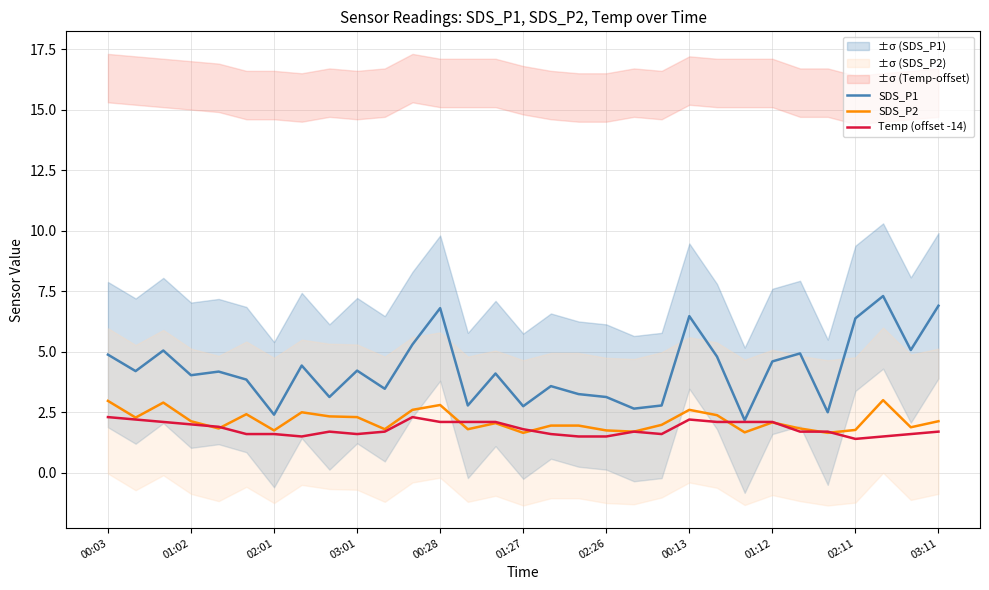

Does the chart have visible grid lines?

Yes